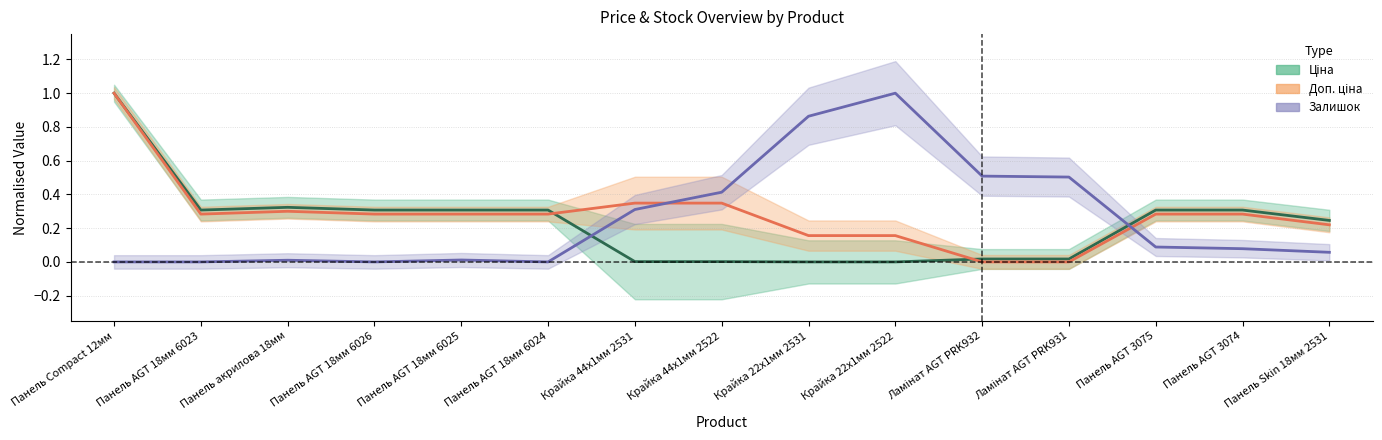

Which category has the highest value across all series?

Панель Compact 12мм